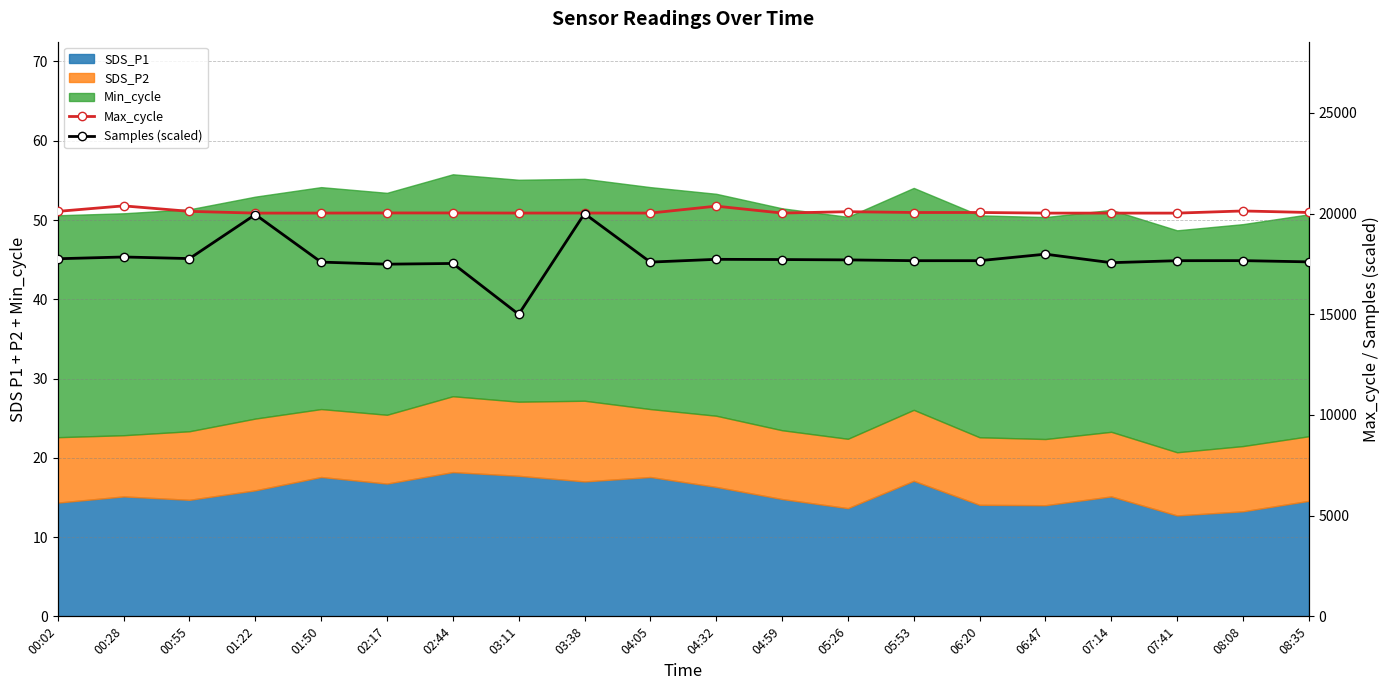

Reading left to right, extract all data points from this chart.

Max_cycle: 00:02=20111.0	00:28=20385.0	00:55=20112.0	01:22=20025.0	01:50=20027.0	02:17=20033.0	02:44=20033.0	03:11=20028.0	03:38=20029.0	04:05=20027.0	04:32=20371.0	04:59=20028.0	05:26=20095.0	05:53=20055.0	06:20=20056.0	06:47=20025.0	07:14=20025.0	07:41=20025.0	08:08=20132.0	08:35=20056.0
Samples (scaled): 00:02=17758.6	00:28=17846.6	00:55=17767.1	01:22=19953.1	01:50=17591.8	02:17=17489.1	02:44=17524.8	03:11=15000.0	03:38=20000.0	04:05=17591.8	04:32=17729.9	04:59=17719.2	05:26=17701.7	05:53=17662.1	06:20=17662.7	06:47=17985.9	07:14=17562.8	07:41=17662.2	08:08=17665.3	08:35=17603.7